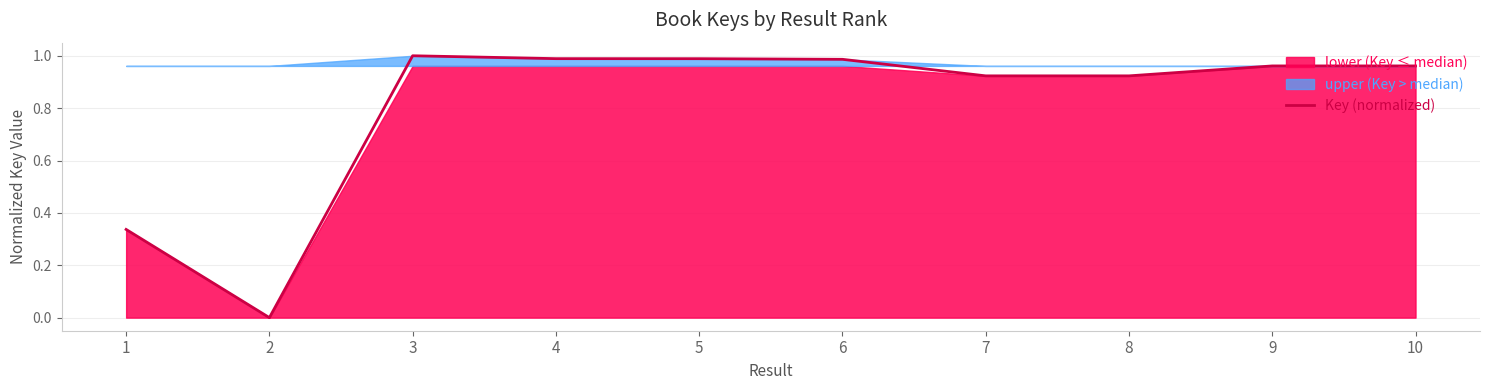

How many data points are above 0?

9